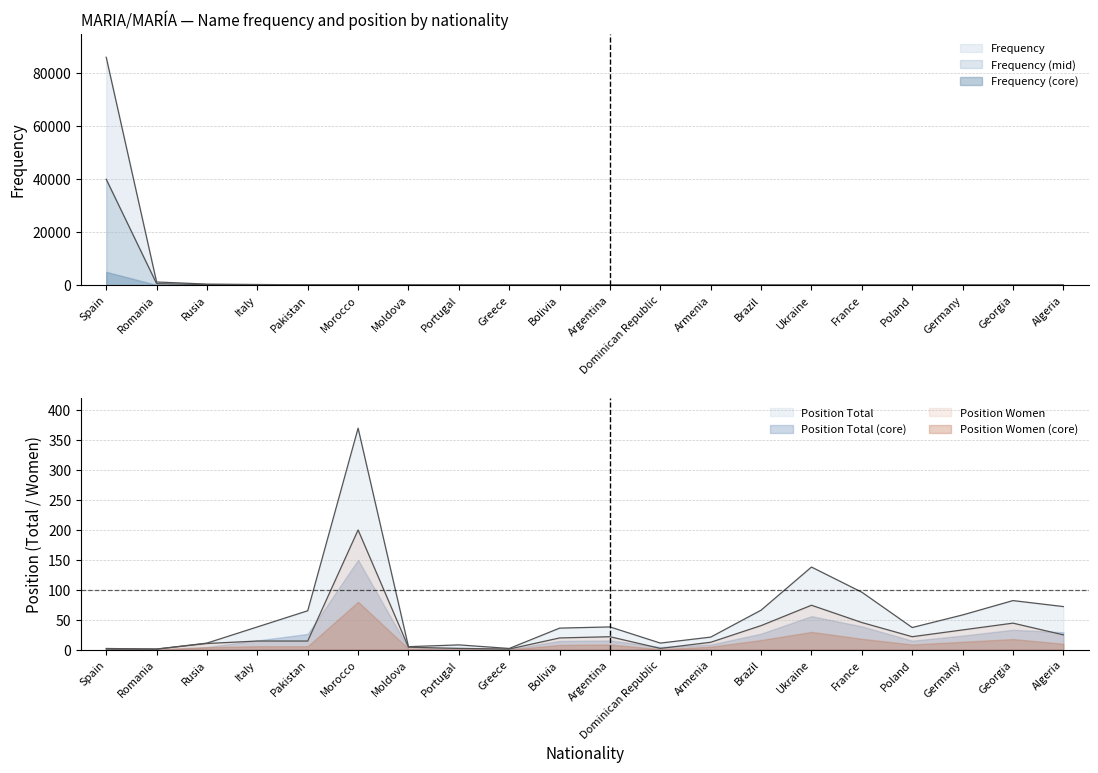

What is the label of the 11th point from the left?

Argentina